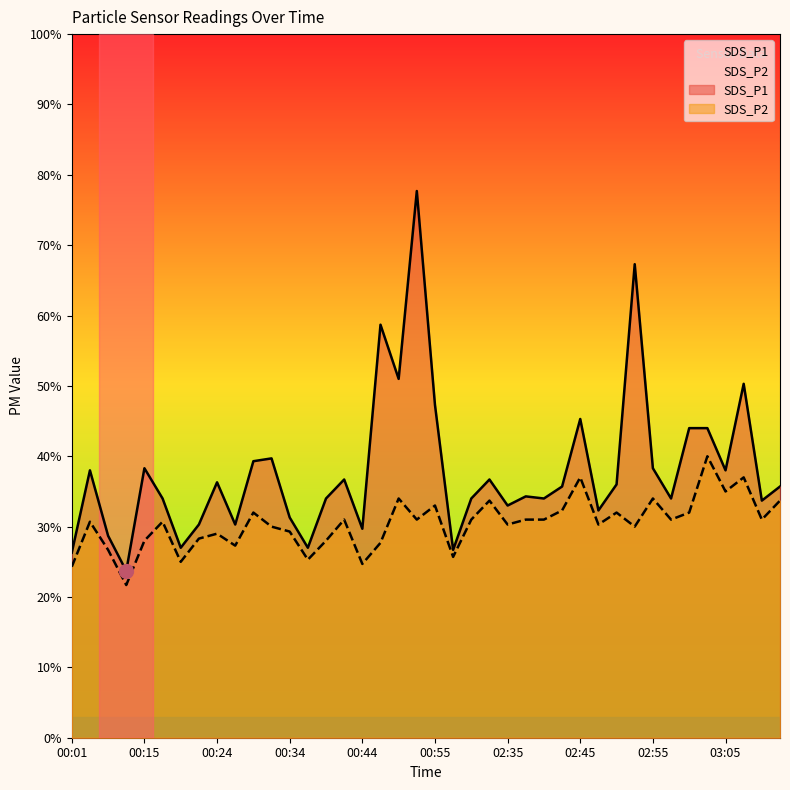

True or false: SDS_P2 and SDS_P1 intersect in this chart.

False